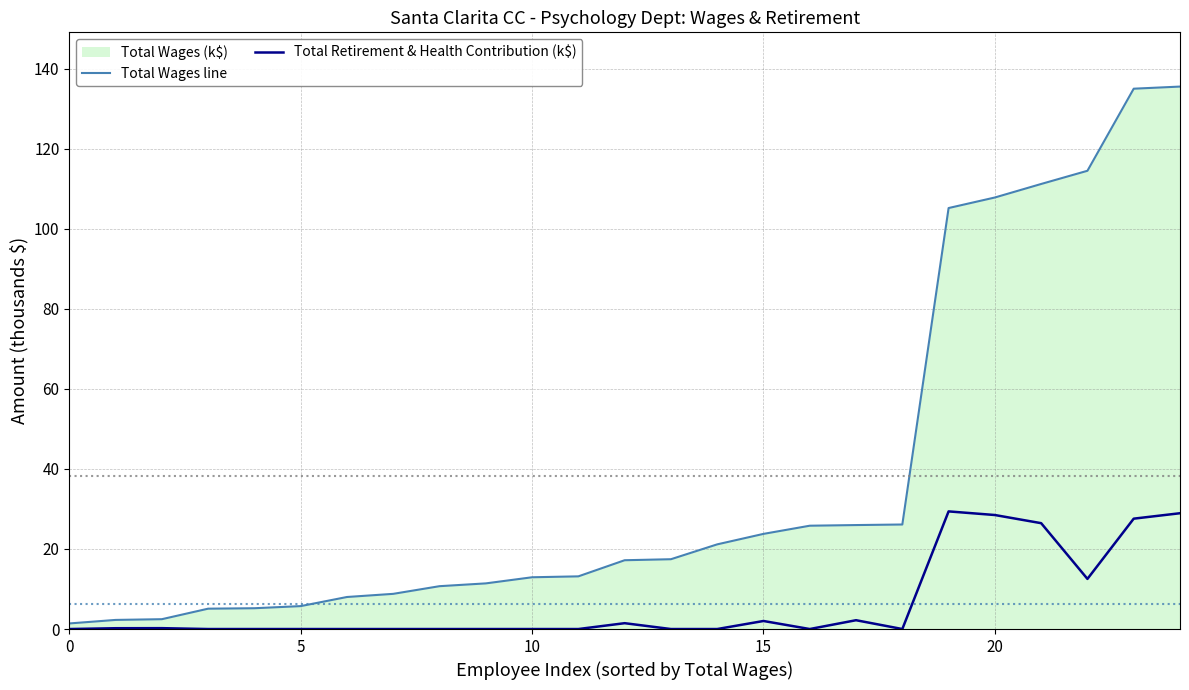

What is the label of the 22nd point from the left?

21